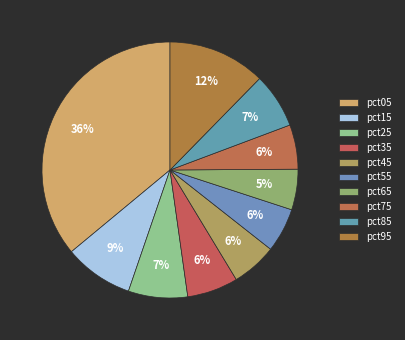

To the nearest percent, what is the difference between the largest and smallest slice percentages?

31%